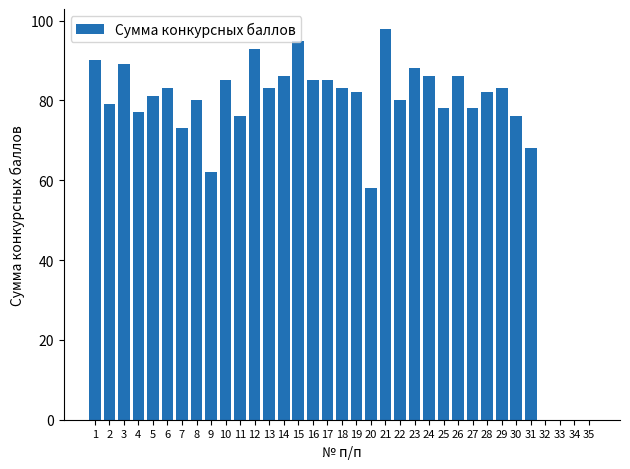

What is the change in value from 20 to 23?

+30